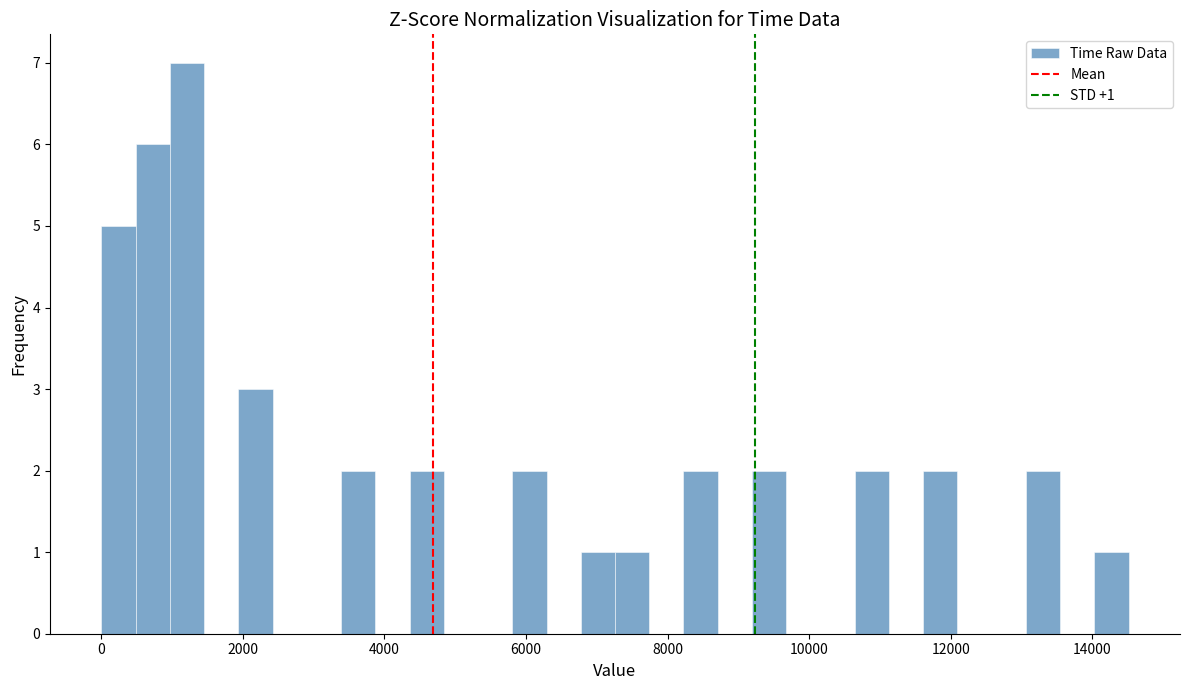

Read against the x-axis, roughly where is the centre of the tallest bar?

1200